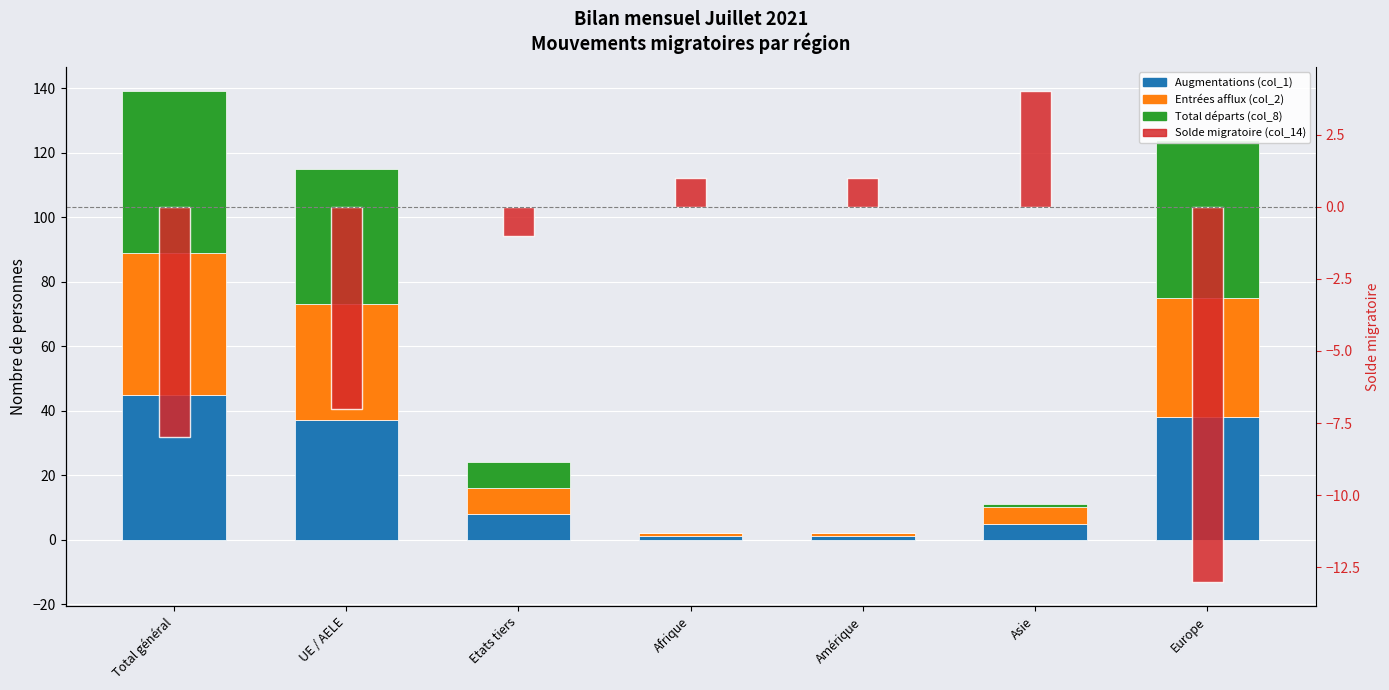

What is the spread (max minus min) of values at Asie?

4